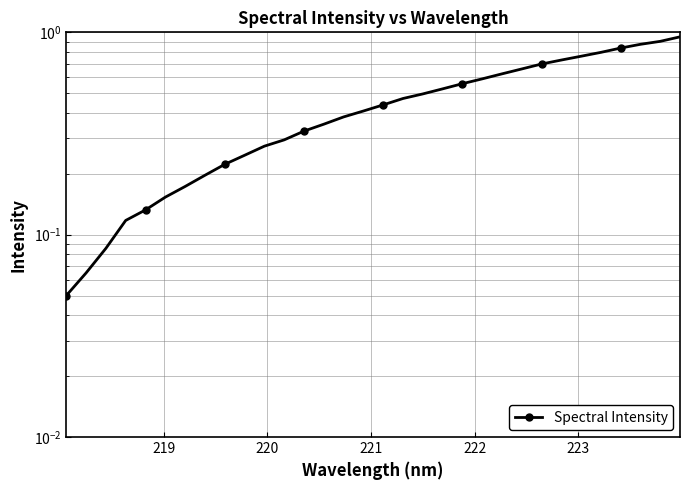

What is the value of the 6th point from the left?

0.2